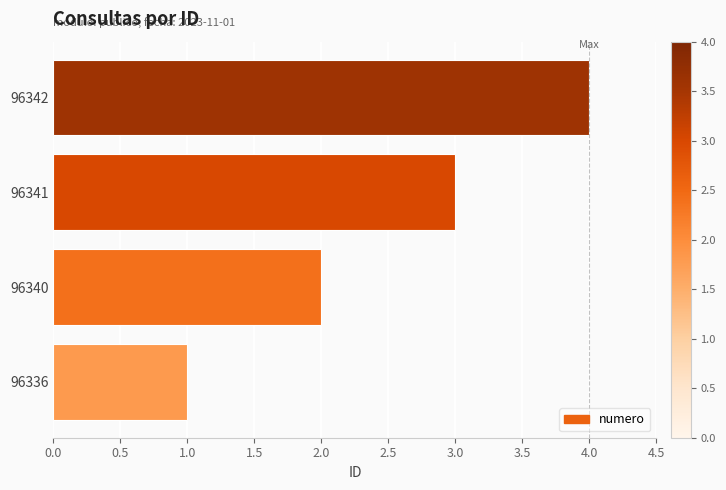

How many distinct data groups are displayed?

1